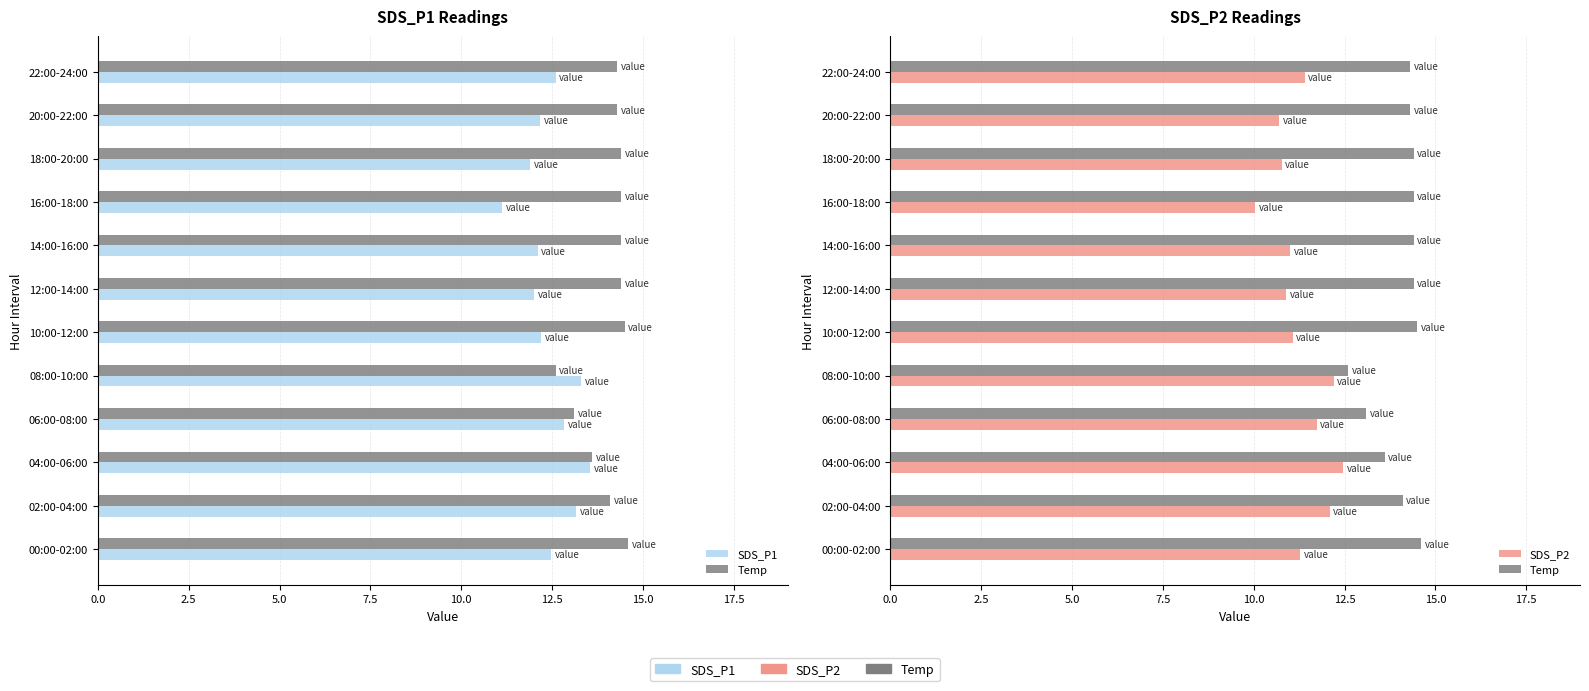

What is the difference between the second highest and second lowest values in the Temp series?

1.4